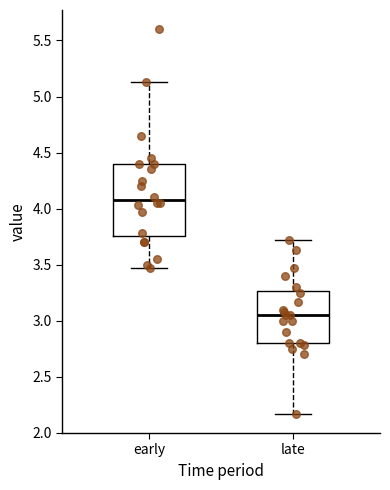

Comparing the boxes themselves (not the whiskers), which one is the tallest?

early